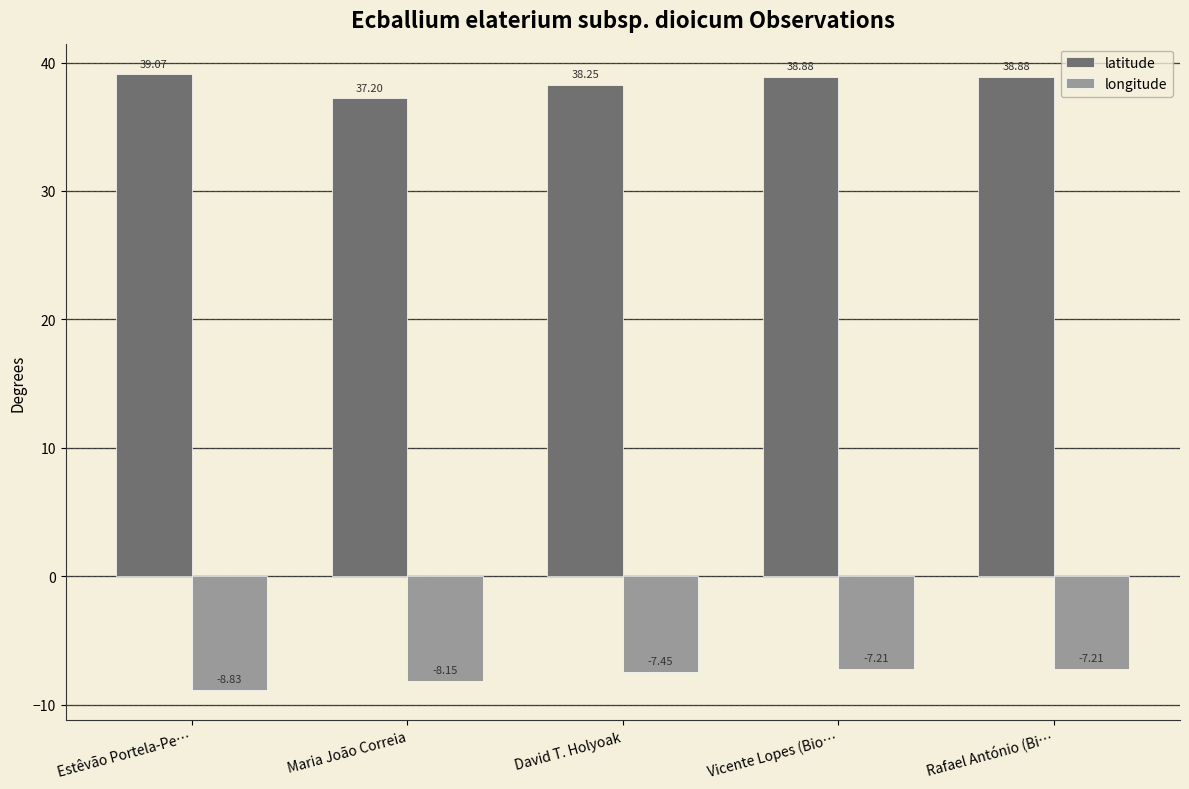

How many data points does each series have?

5